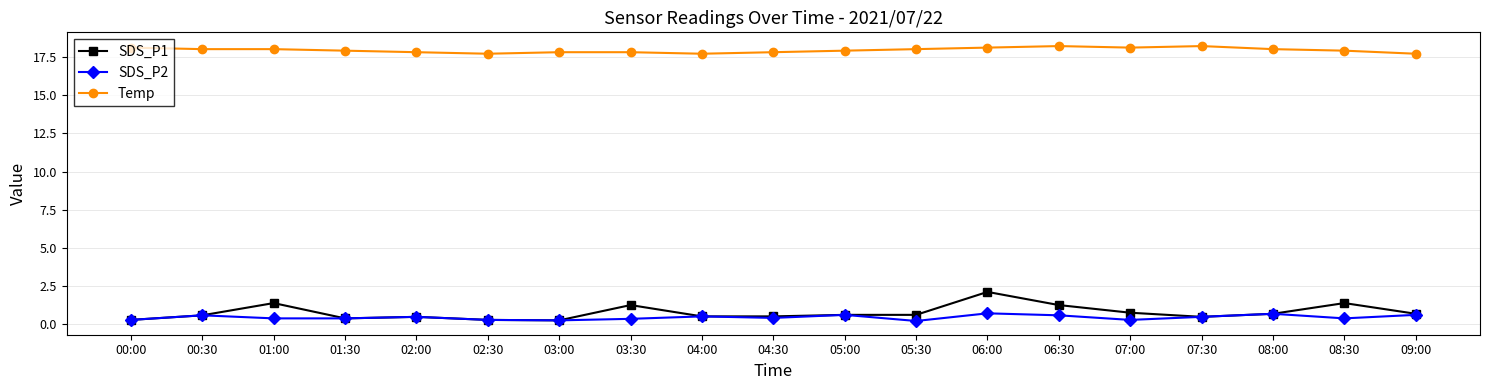

The value of Temp at 03:30 is 17.8. True or false?

True